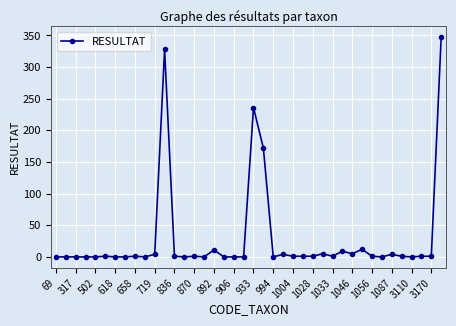

What is the average value?

29